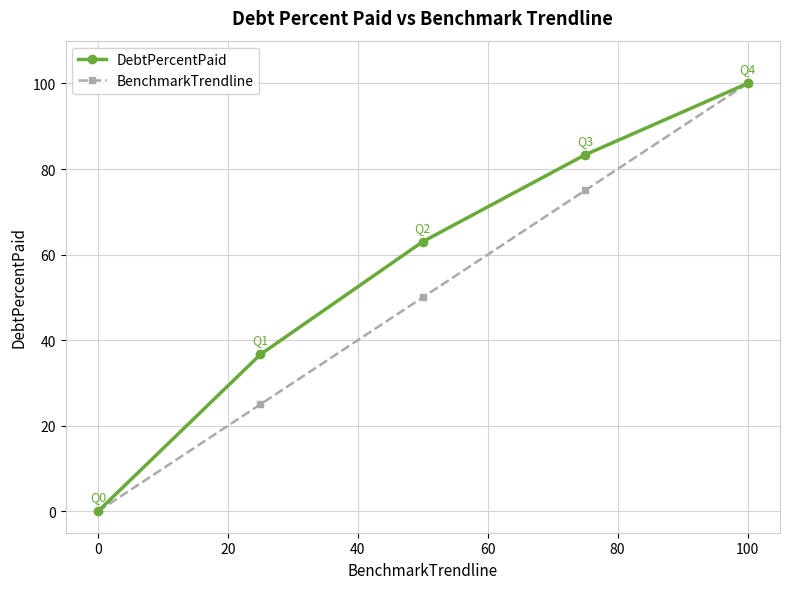

True or false: DebtPercentPaid has more than 2 interior local peaks.

False